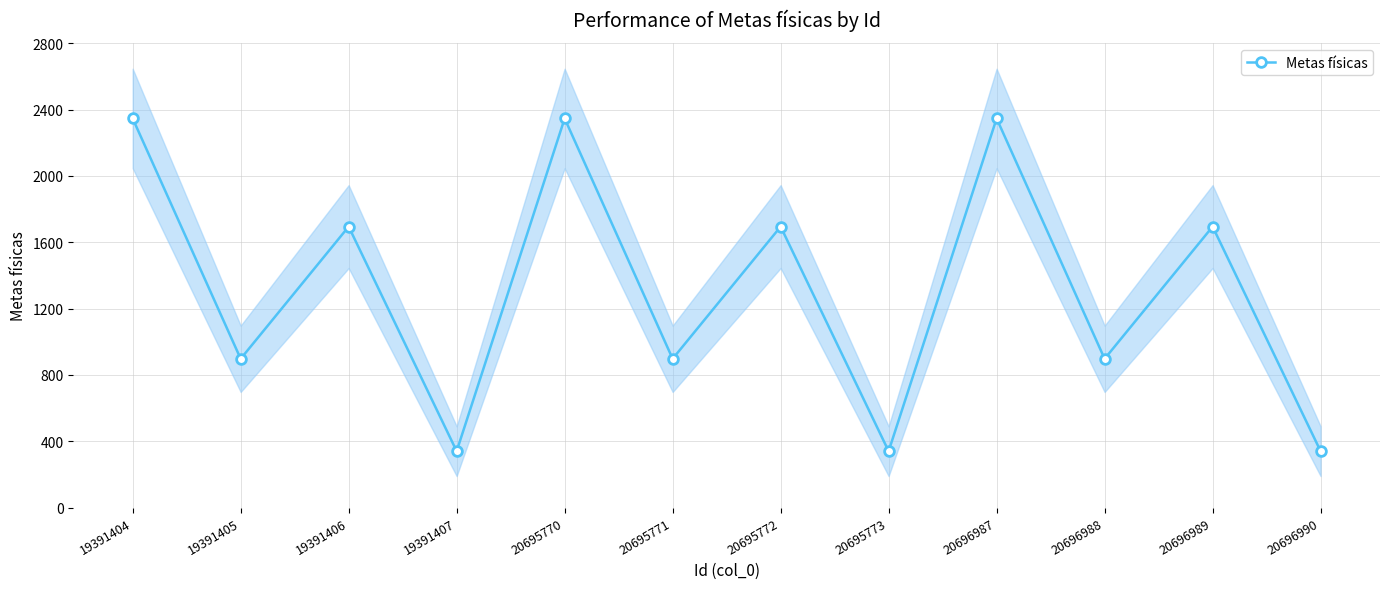

What is the ratio of the value at 20695773 to the value at 19391405?

0.4